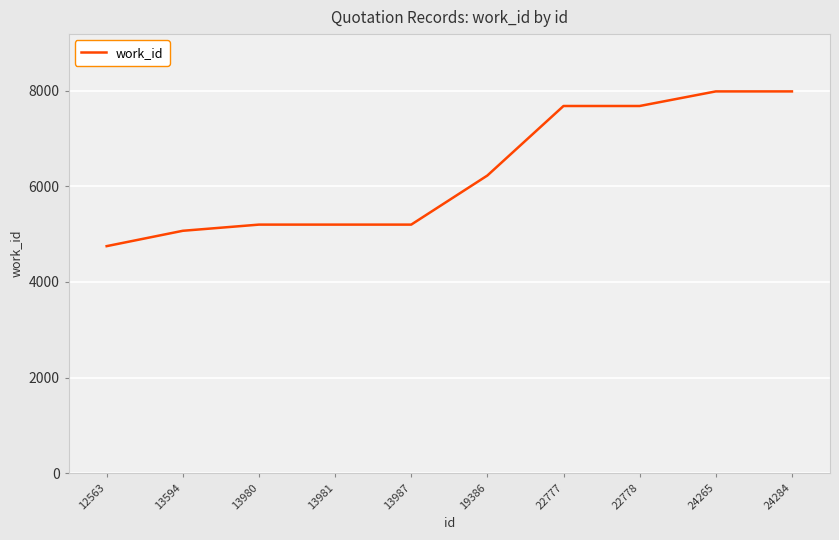

True or false: the data shows 7982 at 24265.

True